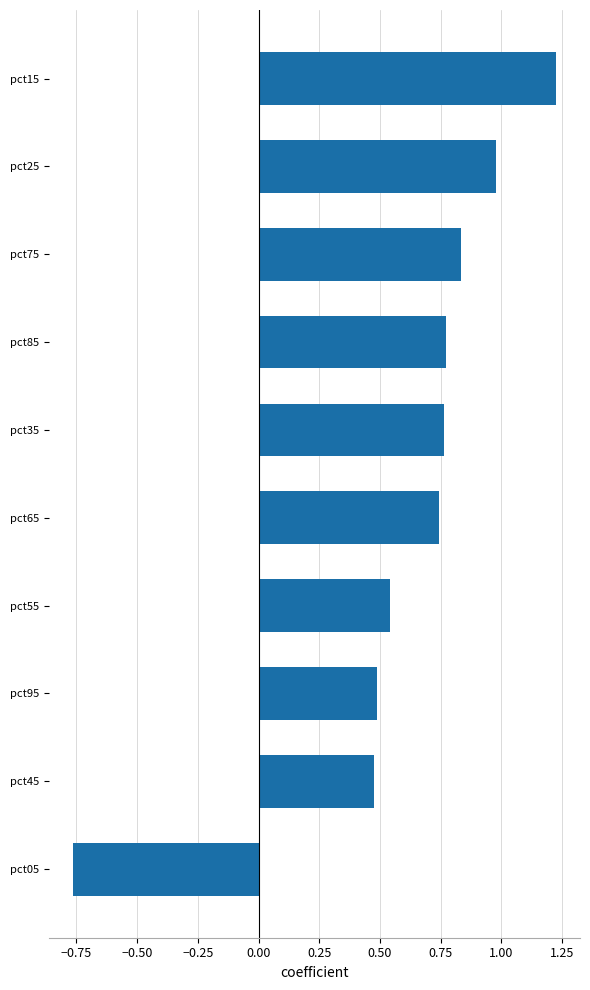

What is the difference between the maximum and minimum values?

2.0